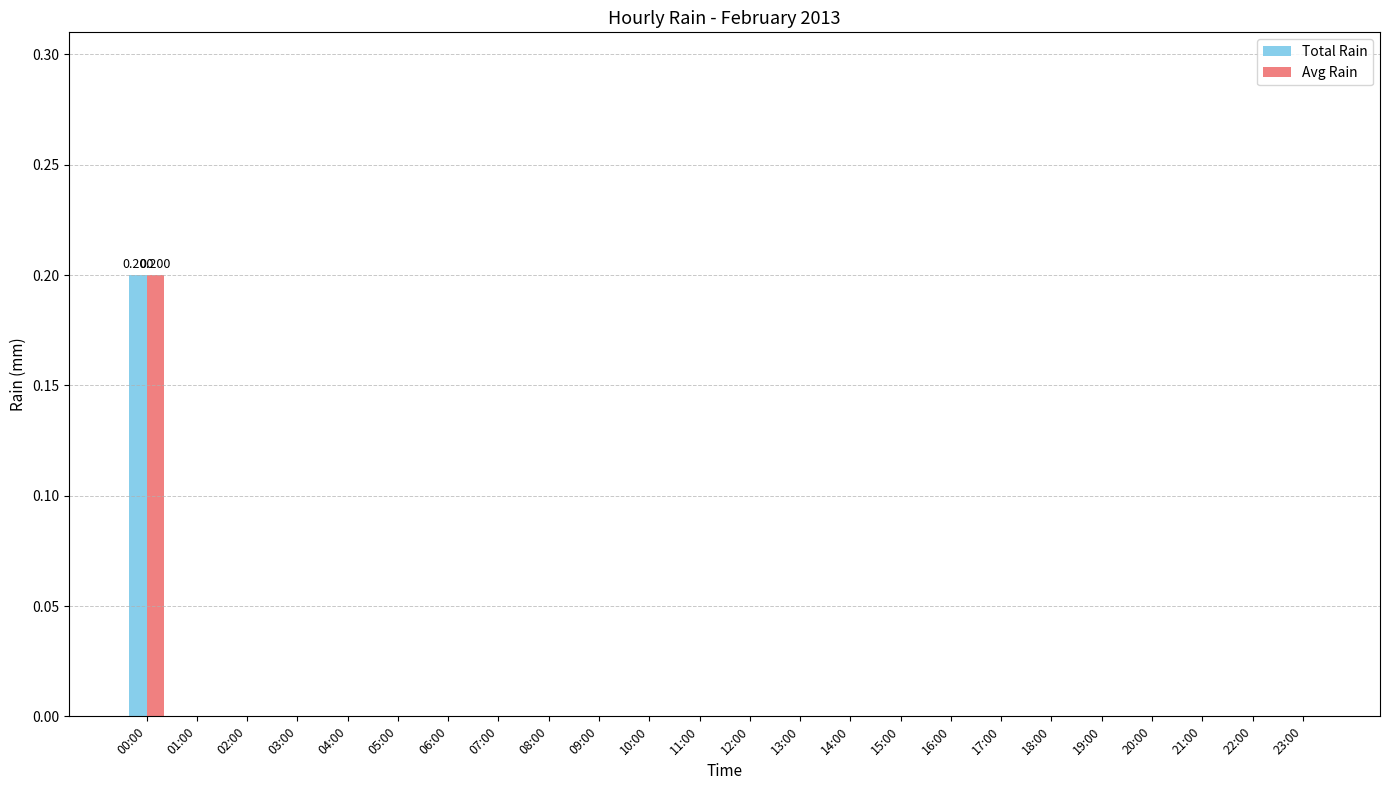

Rank the categories by Total Rain value from highest to lowest.

00:00, 01:00, 02:00, 03:00, 04:00, 05:00, 06:00, 07:00, 08:00, 09:00, 10:00, 11:00, 12:00, 13:00, 14:00, 15:00, 16:00, 17:00, 18:00, 19:00, 20:00, 21:00, 22:00, 23:00